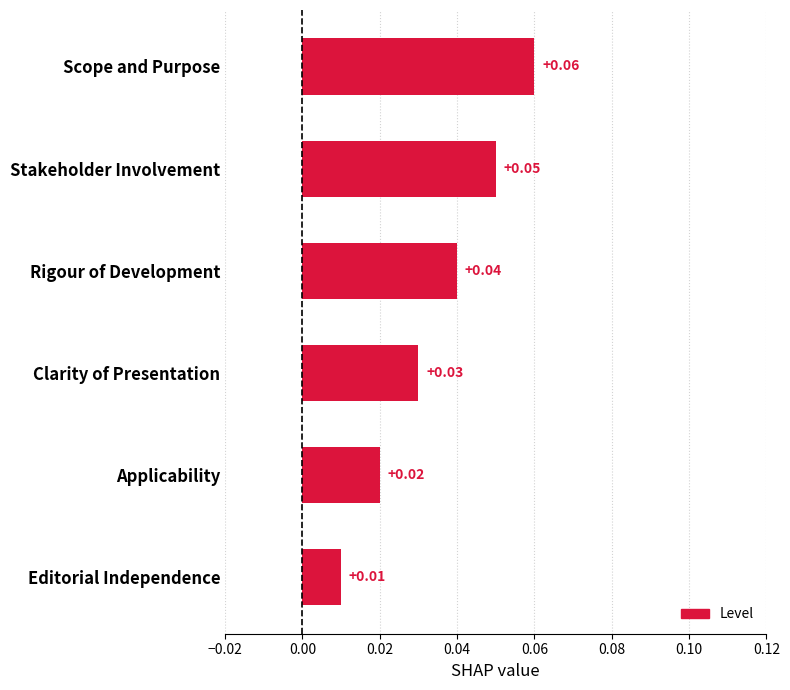

At which category does the chart reach its peak across all series?

Scope and Purpose